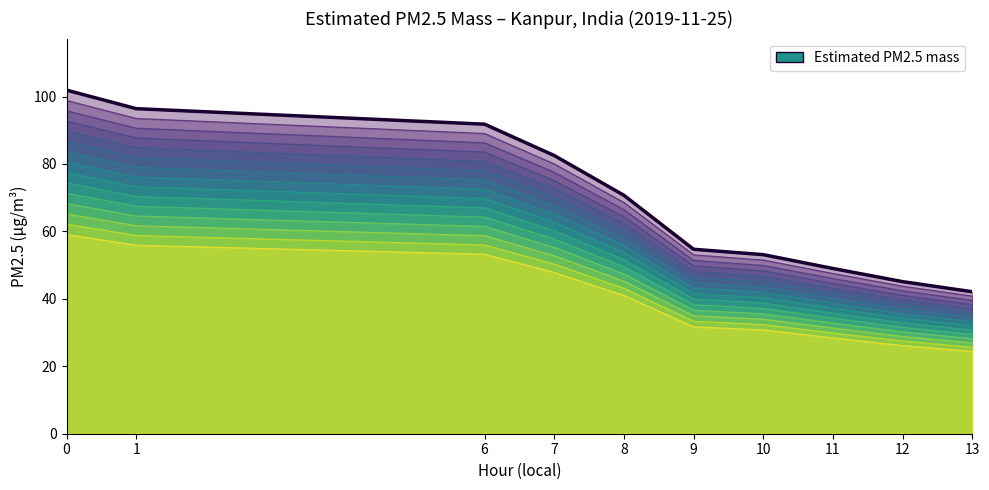

Rank the categories by value from highest to lowest.

0, 1, 6, 7, 8, 9, 10, 11, 12, 13